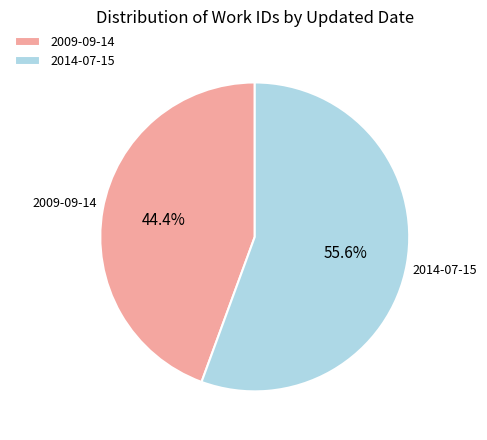

What is the largest slice in the pie chart?

2014-07-15